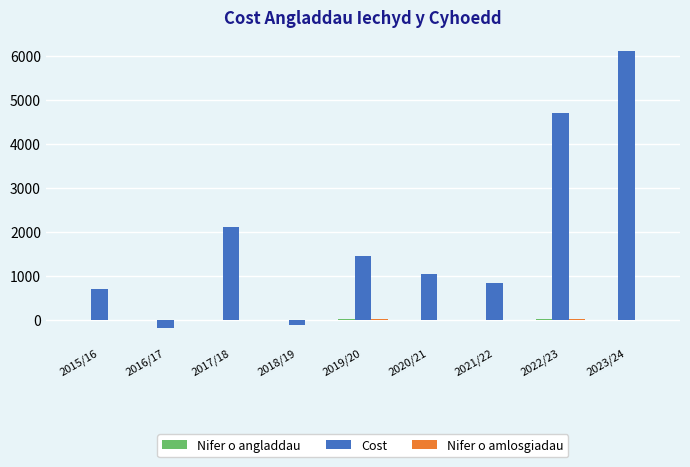

Which label corresponds to the largest value in the chart?

2023/24